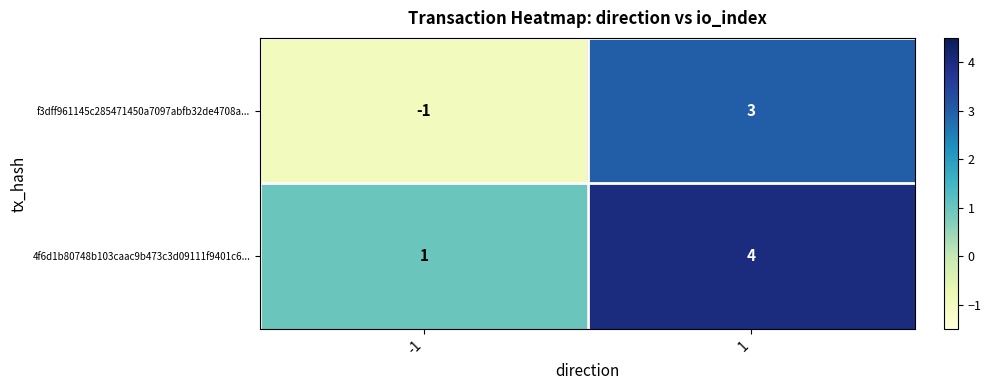

What is the maximum value for f3dff961145c285471450a7097abfb32de4708a...?

3